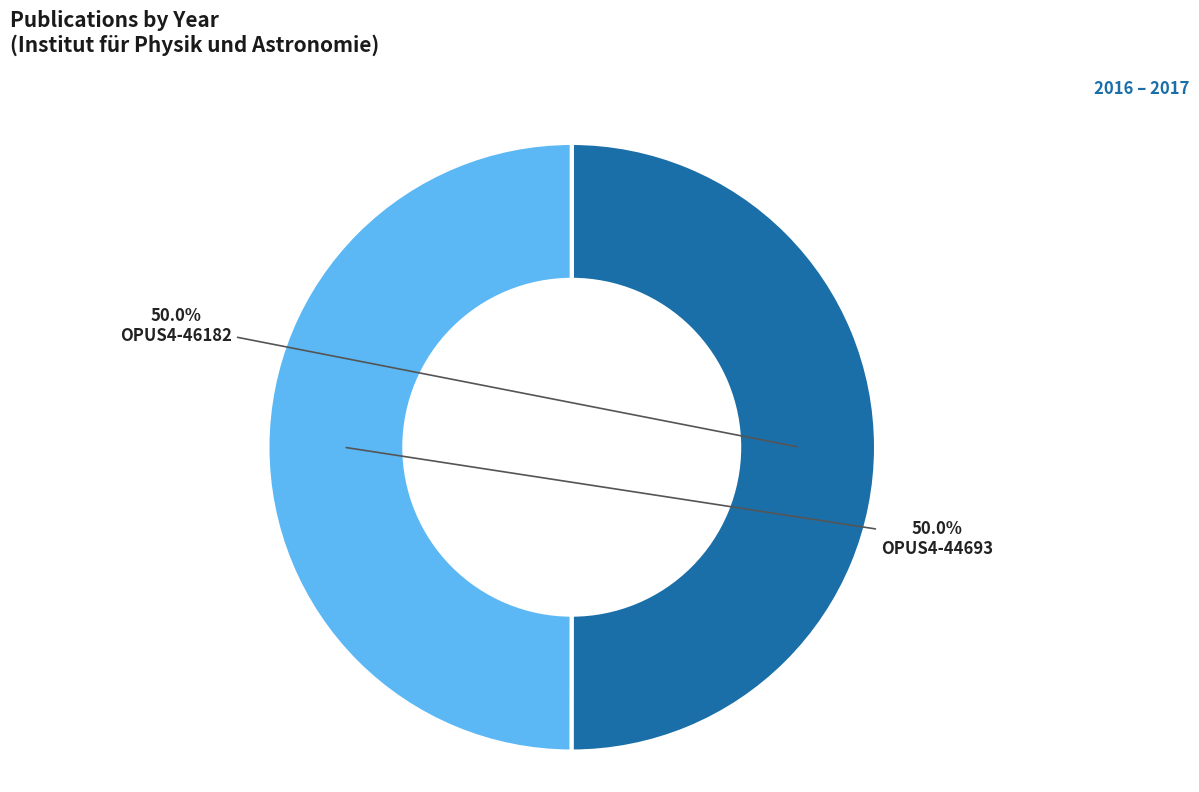

Do OPUS4-44693 and OPUS4-46182 together represent more than half of the pie?

Yes